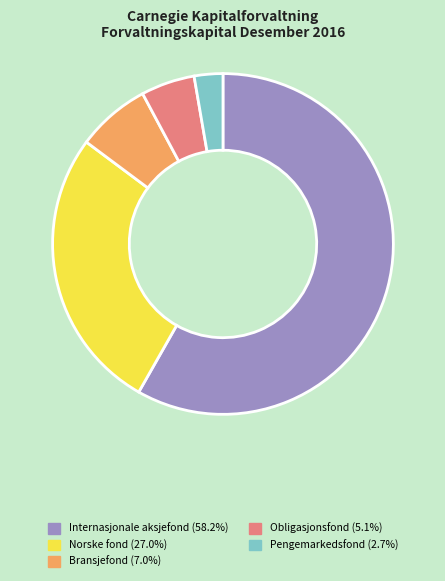

How many slices are in this pie chart?

5